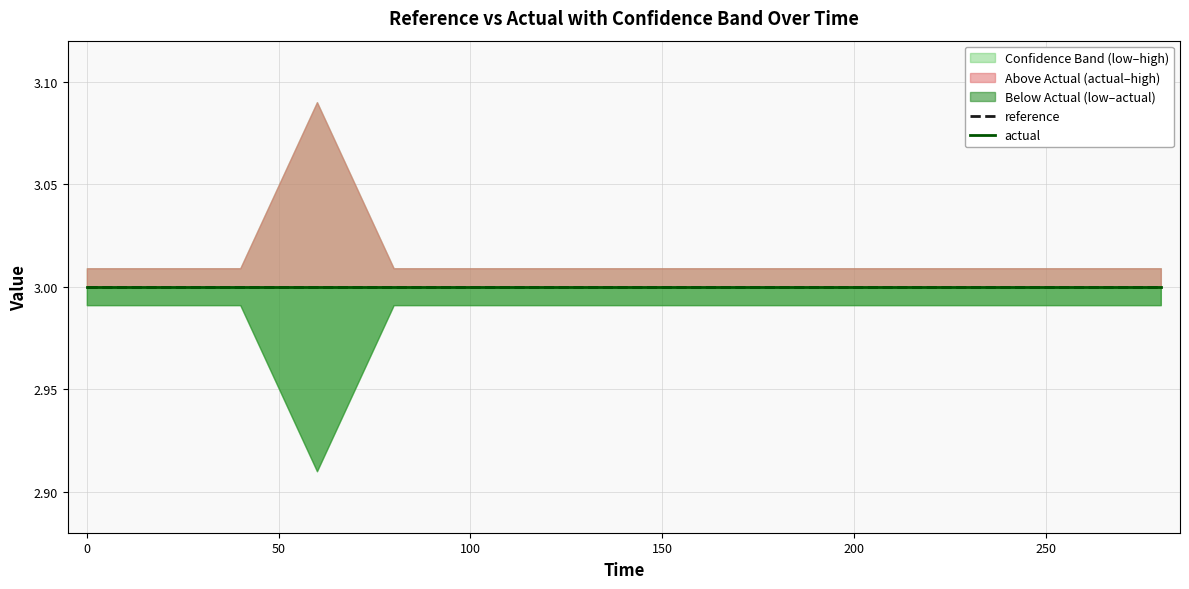

True or false: reference has more than 0 interior local peaks.

False